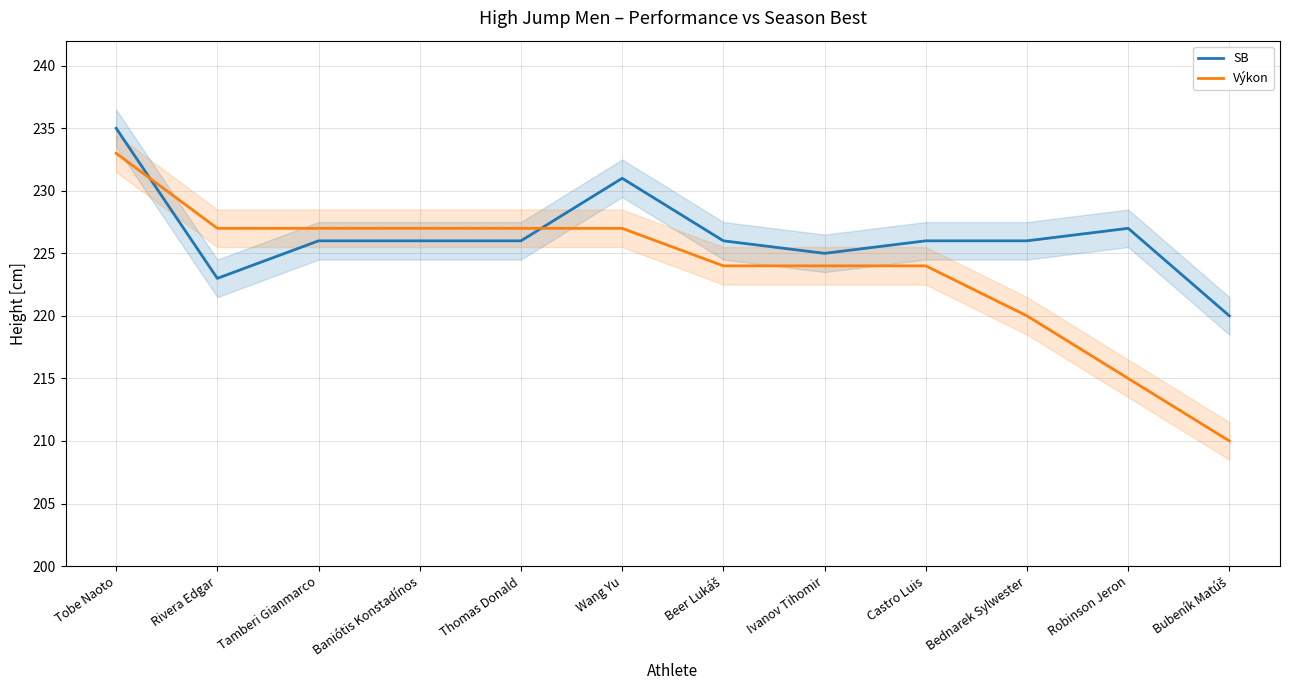

Which series changed the most between Tobe Naoto and Bednarek Sylwester?

Výkon